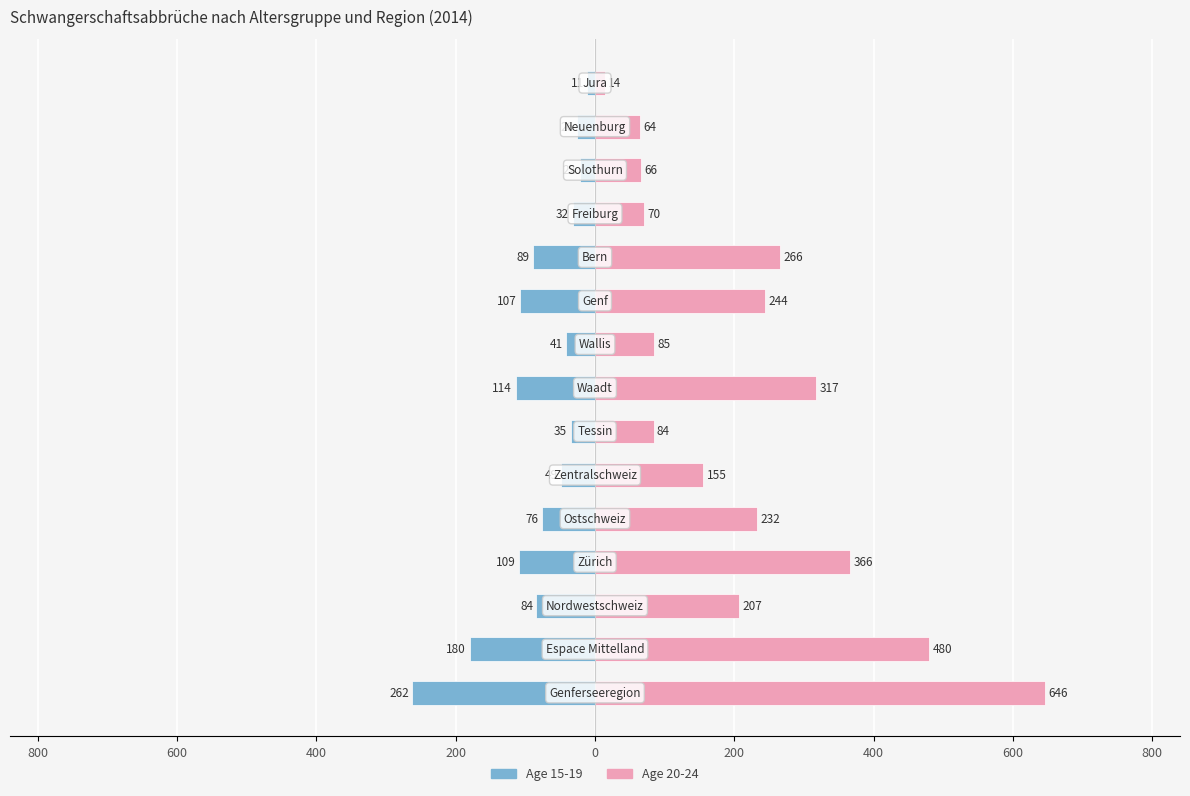

Are the bars horizontal?

Yes